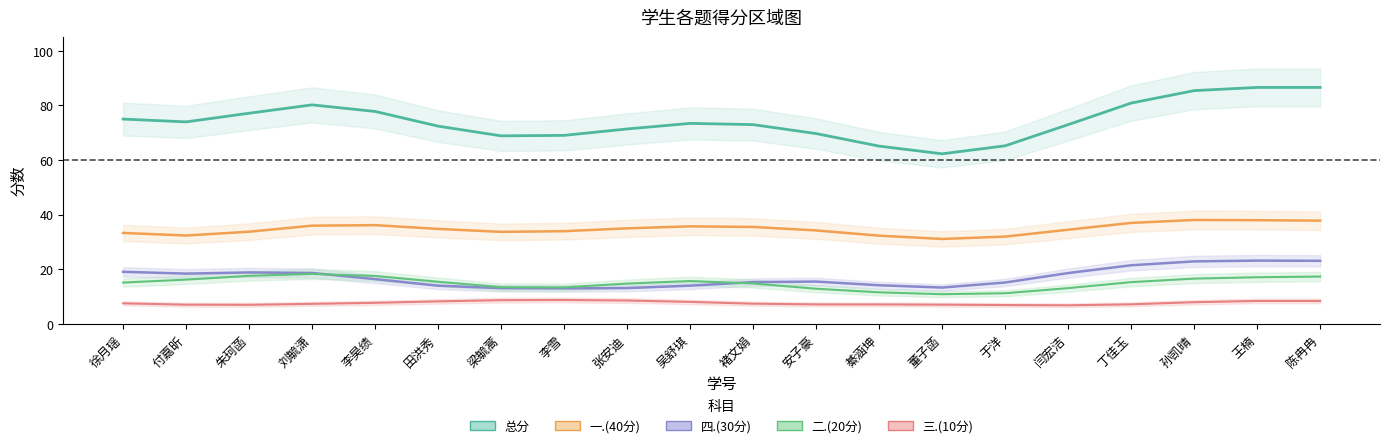

What is the total value across all series at 于洋?

128